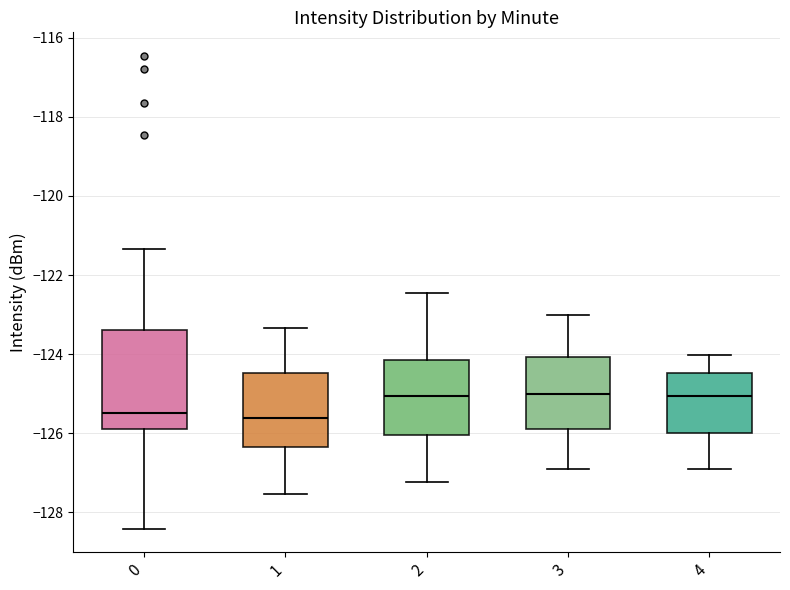

Reading left to right, transcribe this box plot: for each box, give where its median line is, the range the box spans, and where its two whiskers end, as read against the y-axis. The values are not printed on the chart, so give them approximately, as read against the axis.

0: median -125.4, box -125.8 to -123.4, whiskers -128.4 to -121.4
1: median -125.6, box -126.4 to -124.4, whiskers -127.6 to -123.4
2: median -125.0, box -126.0 to -124.2, whiskers -127.2 to -122.4
3: median -125.0, box -126.0 to -124.0, whiskers -127.0 to -123.0
4: median -125.0, box -126.0 to -124.4, whiskers -127.0 to -124.0